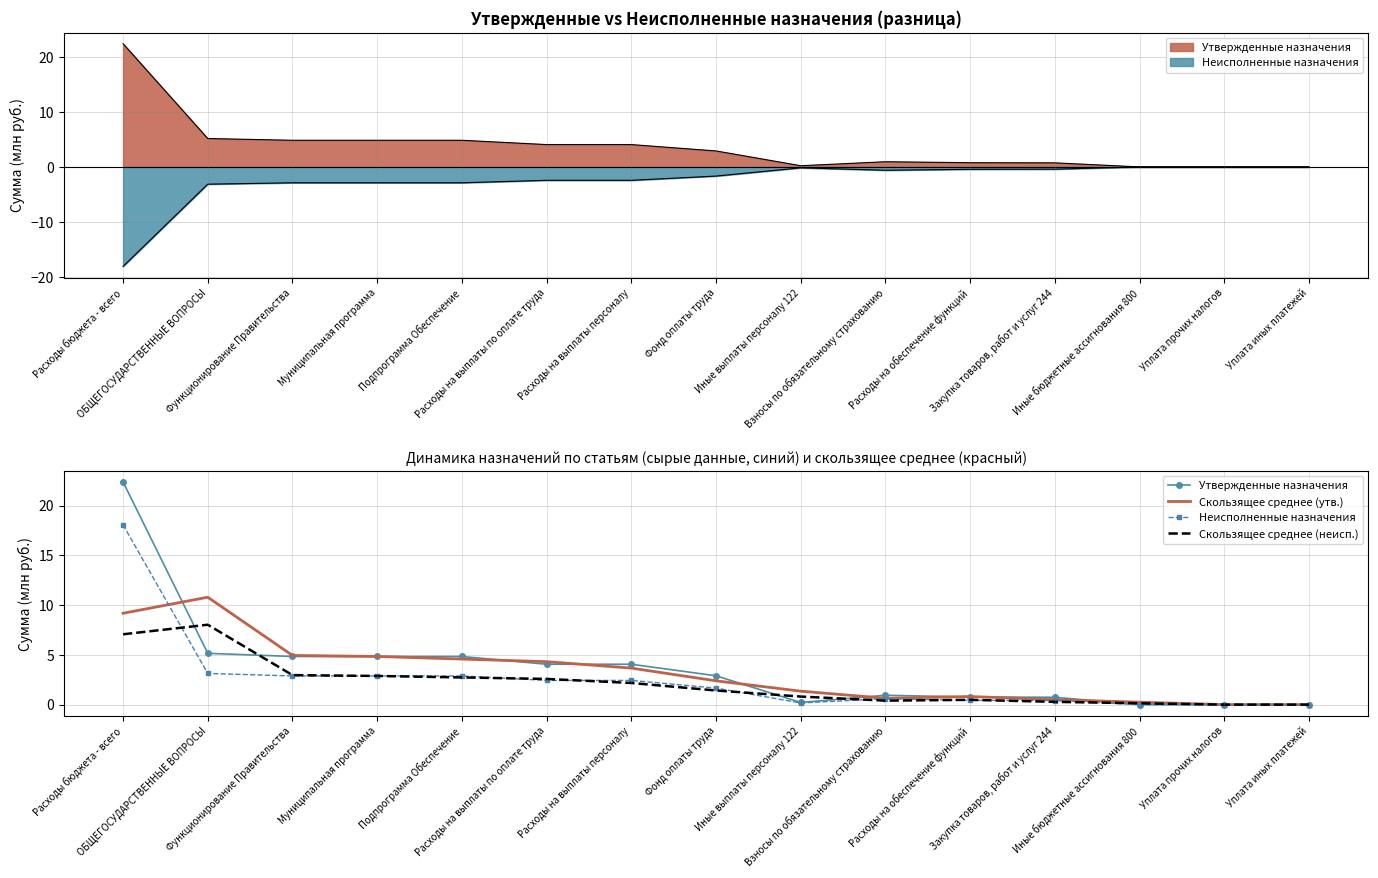

How many data points in Скользящее среднее (неисп.) are less than 1?

7